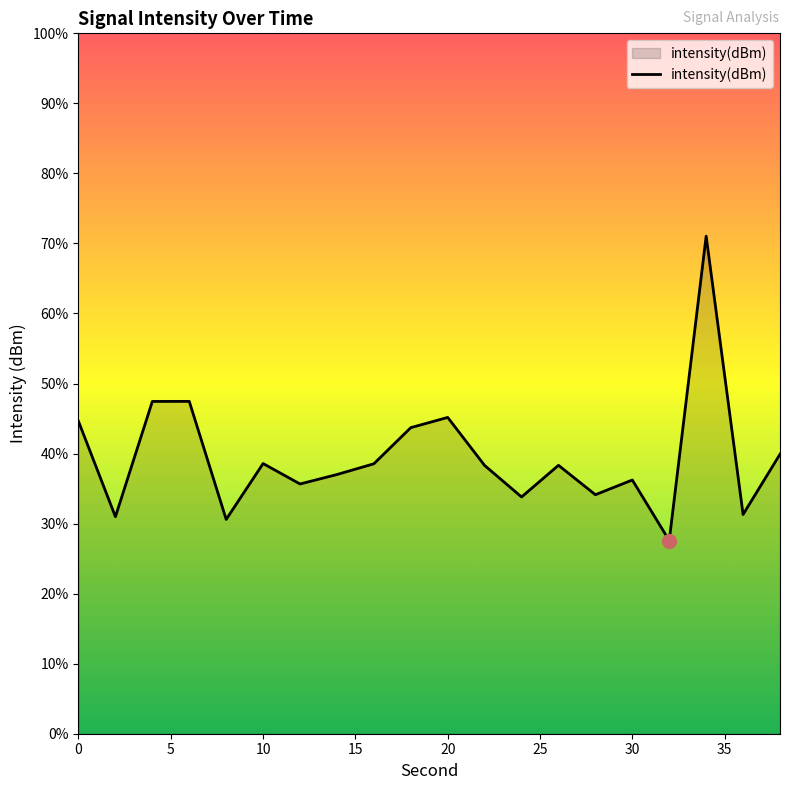

What is the maximum value shown in the chart?

71.0